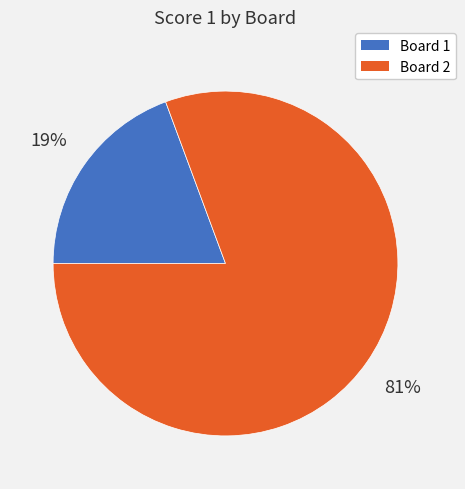

True or false: Board 1 accounts for 19% of the total.

True